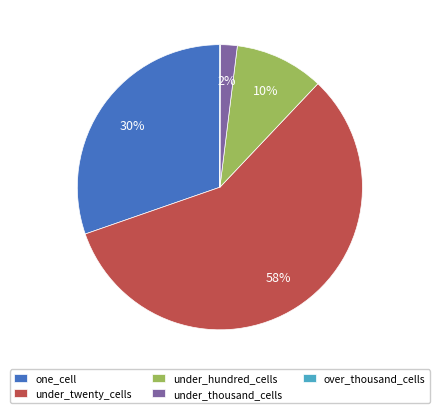

Is the sum of under_hundred_cells and under_twenty_cells greater than half?

Yes